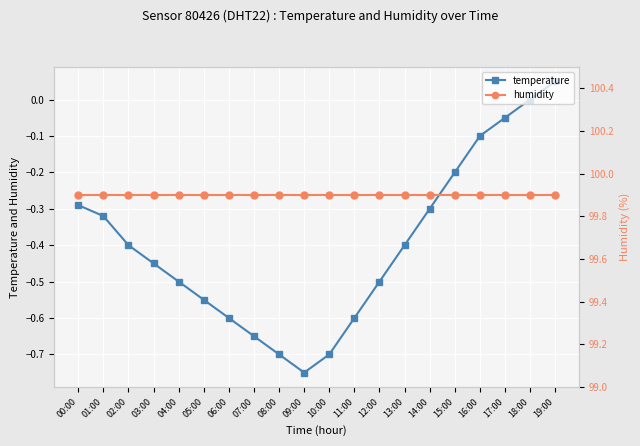

True or false: temperature has more than 0 points higher than both neighbors.

False